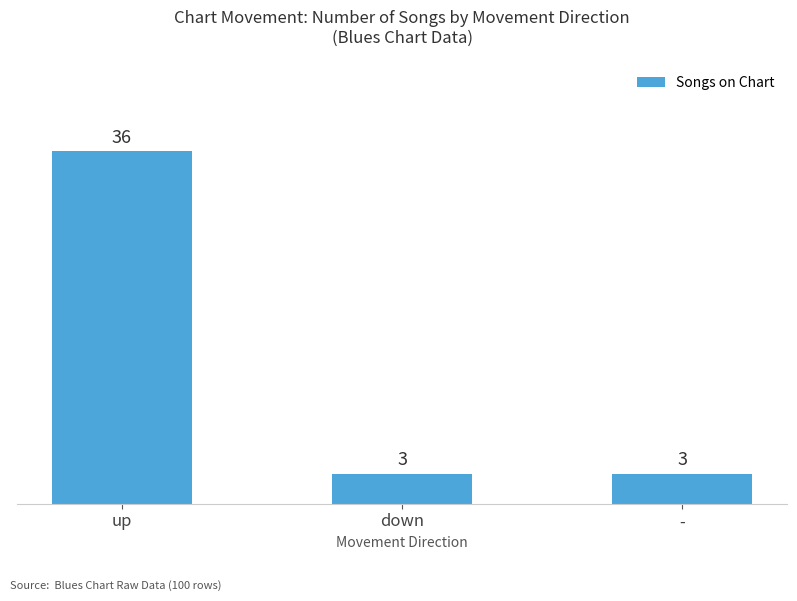

Approximately how many times larger is the value at up compared to down?

12.0